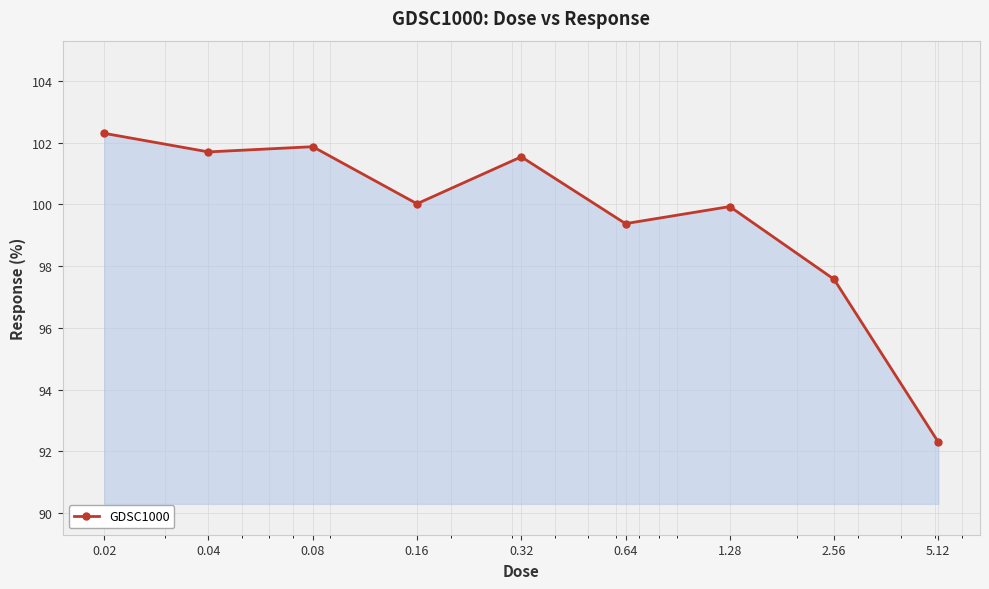

How many categories are shown in the chart?

9